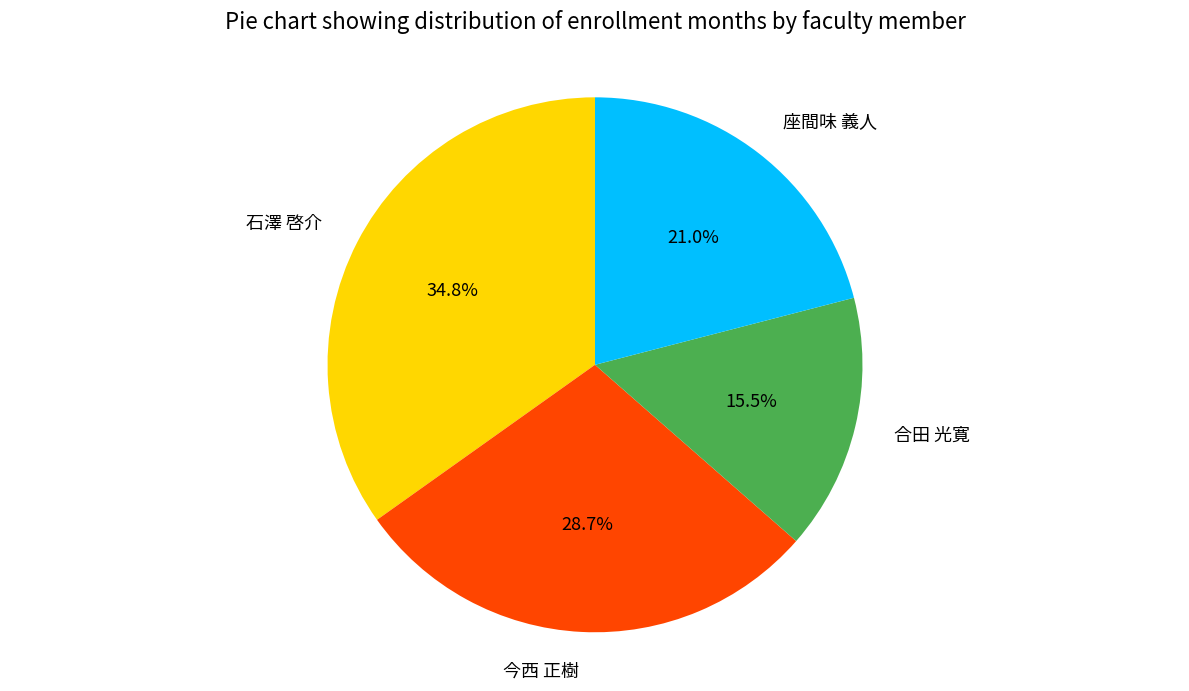

Is it true that 座間味 義人 is 35% of the pie?

False